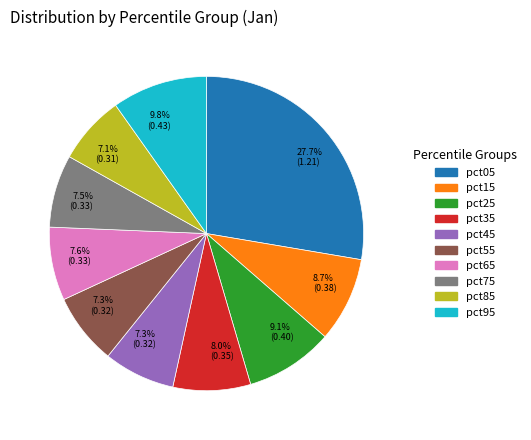

Is there a majority slice in this chart?

No